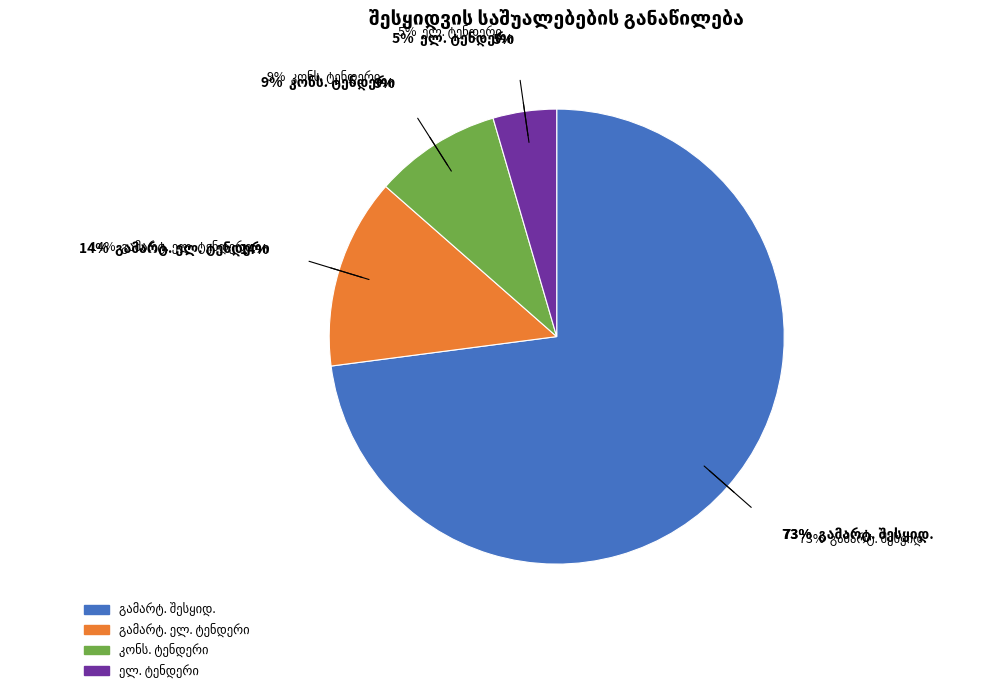

Count the number of slices in the pie.

4